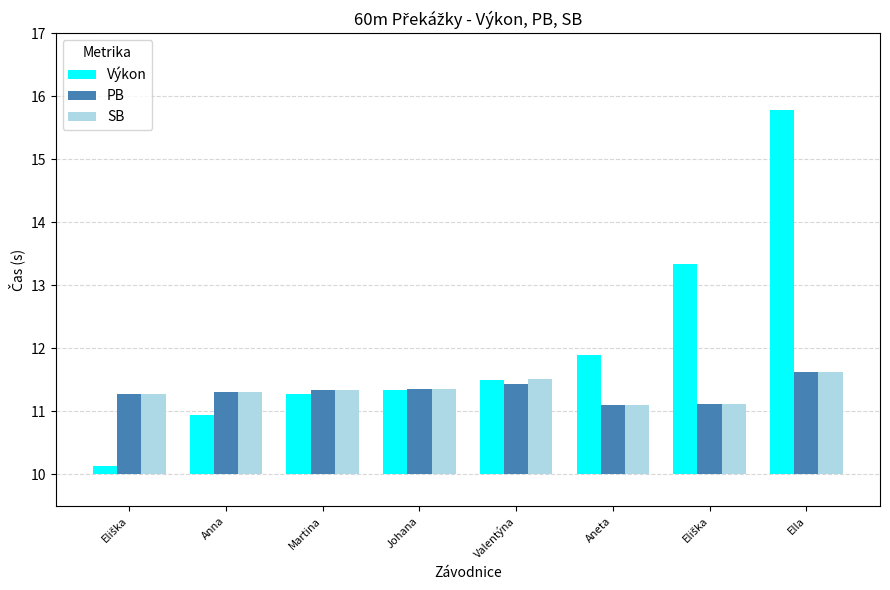

Is the value of Výkon at Aneta greater than the value of PB at Ella?

Yes